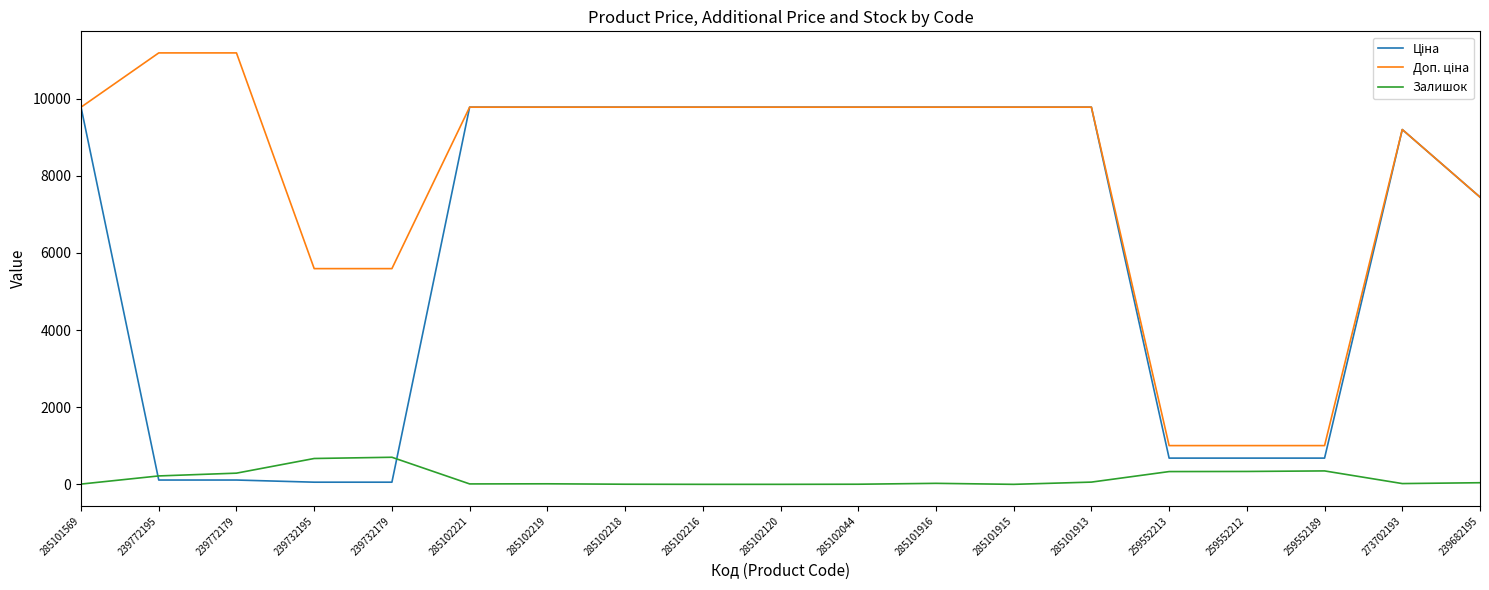

What is the greatest value displayed?

11182.0